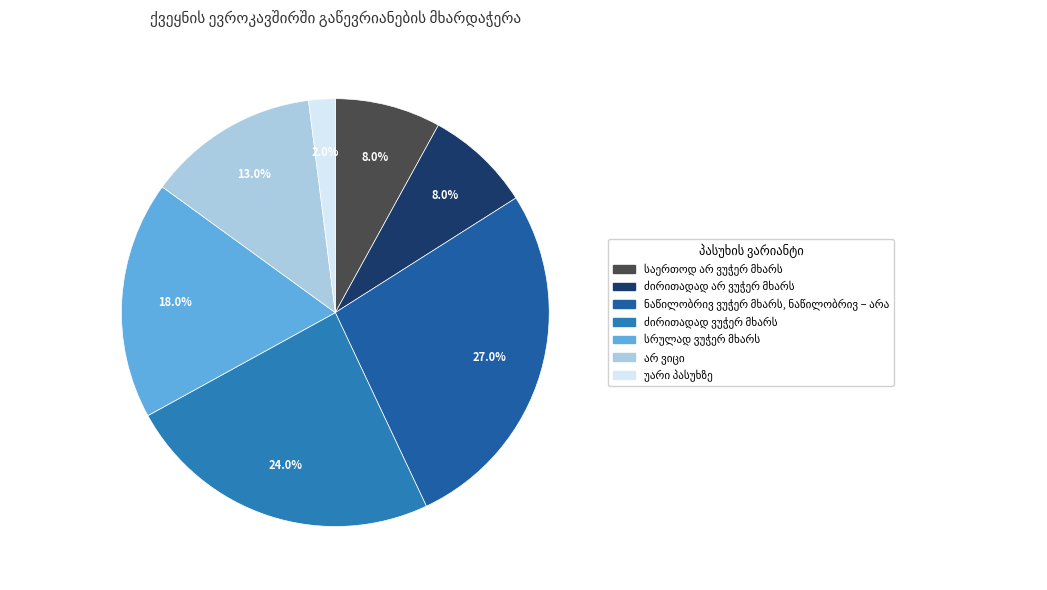

Which slice is the largest?

ნაწილობრივ ვუჭერ მხარს, ნაწილობრივ – არა